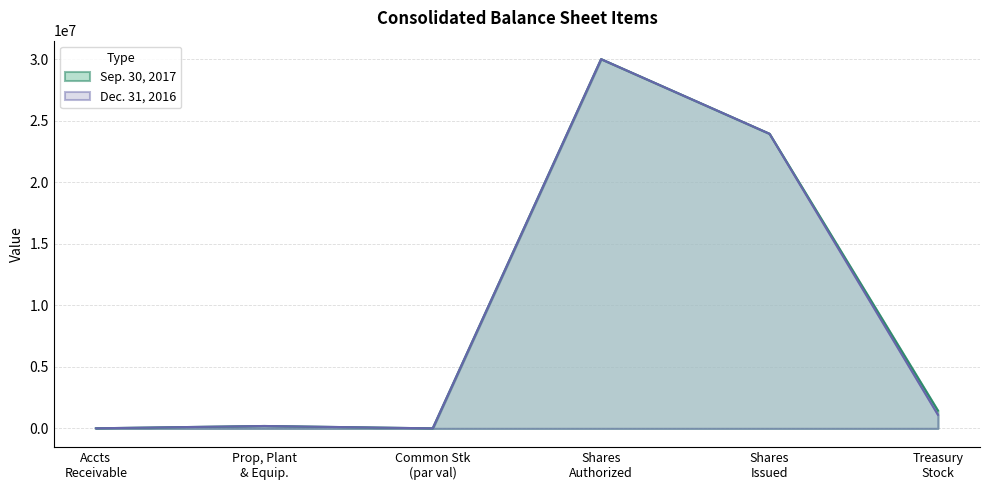

Where does the Dec. 31, 2016 series first go above 1101487?

Shares
Authorized